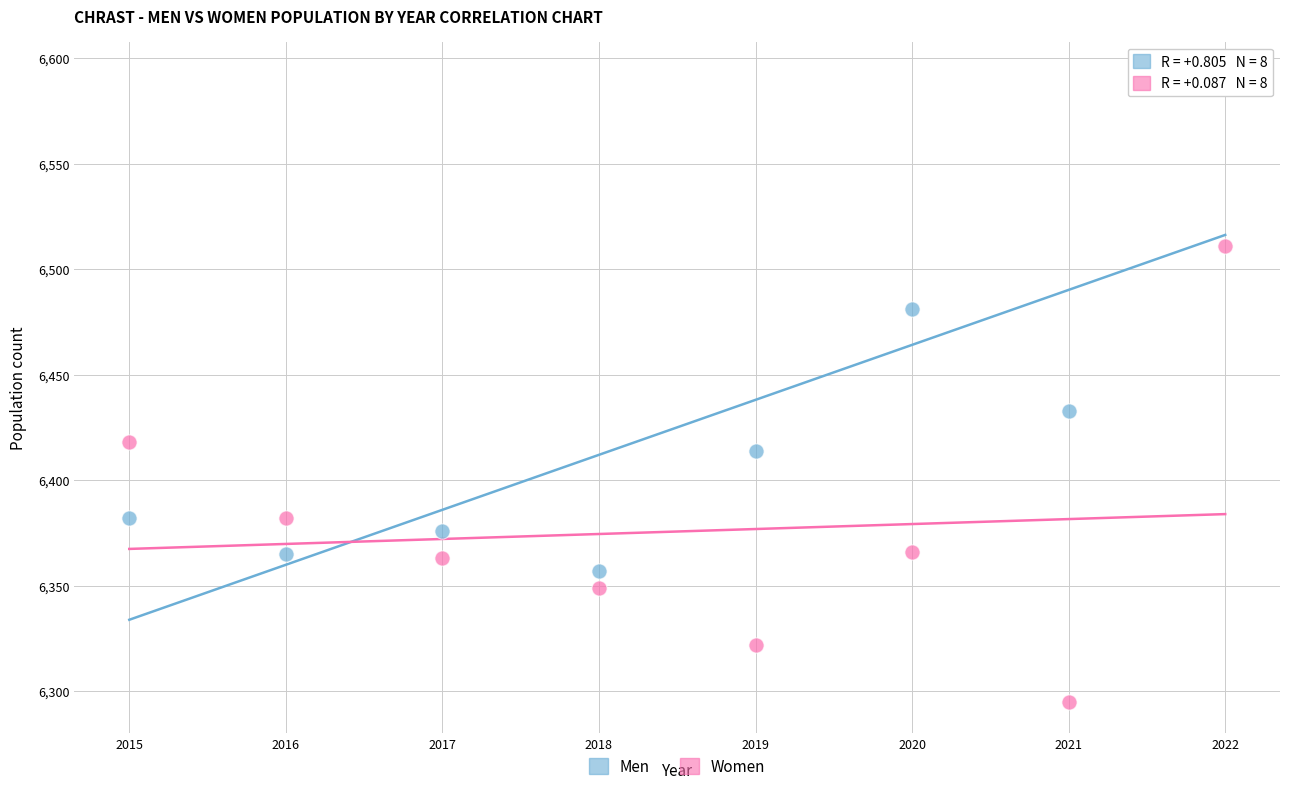

Which series reaches the minimum Y coordinate?

Women